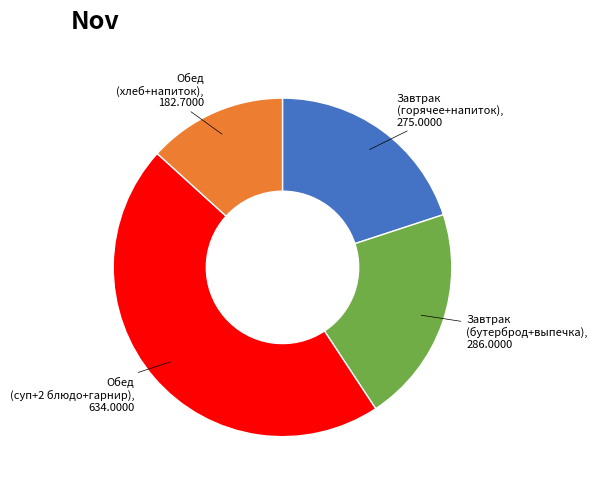

Does any single category account for the majority?

No